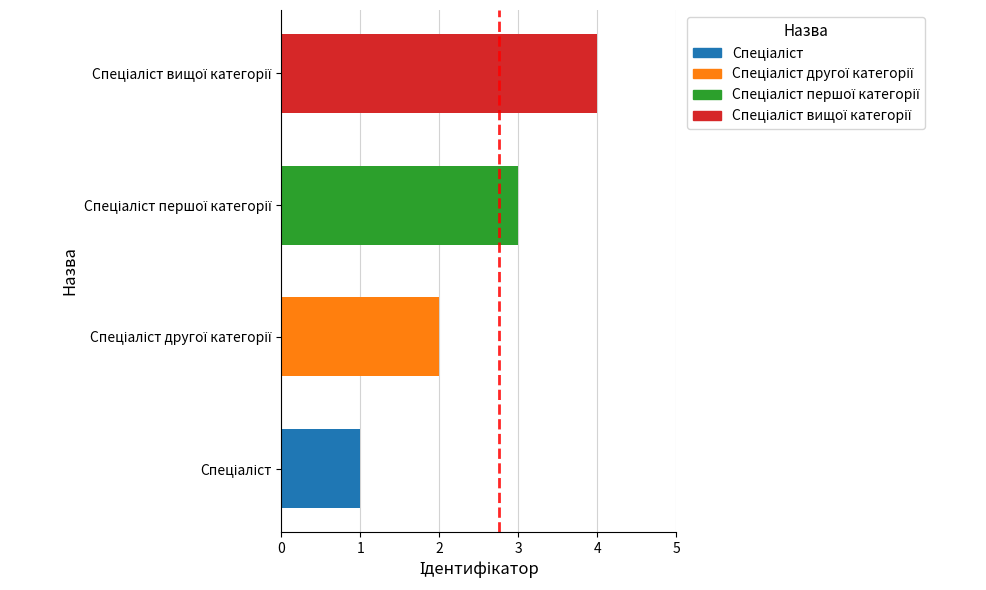

At which label is the value closest to 2?

Спеціаліст другої категорії